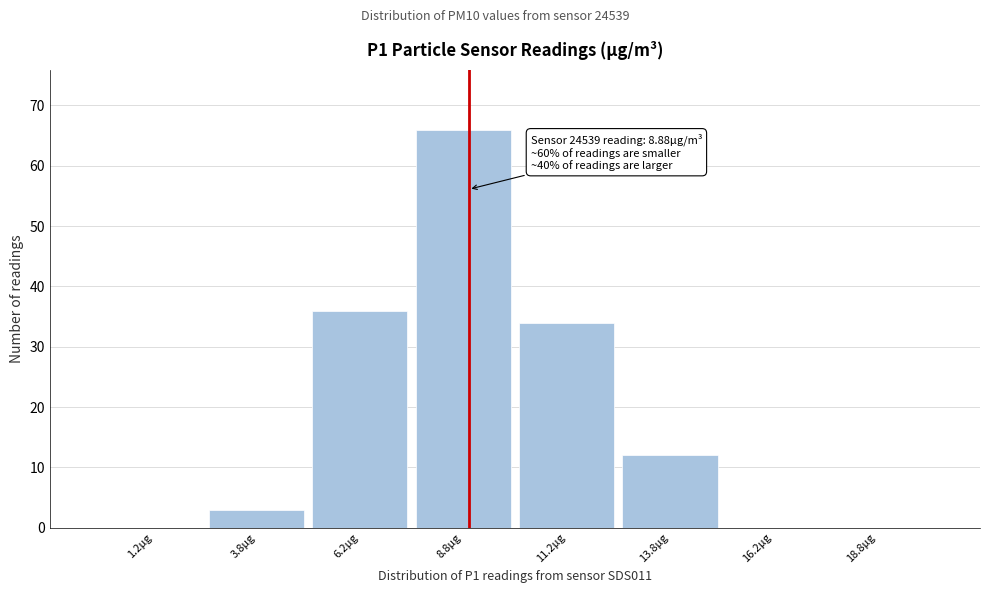

Over which range of the x-axis is the bar tallest?

7.5 to 10.0